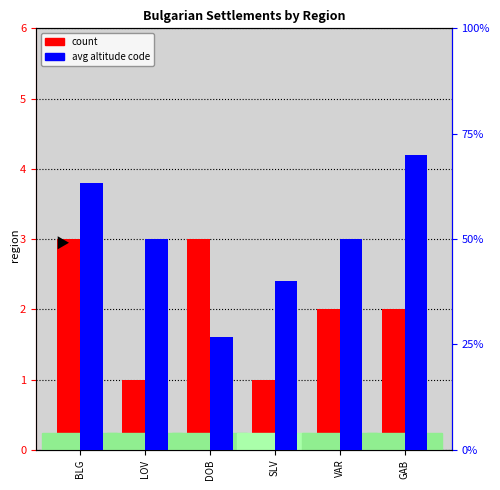

List the series in order of their peak value, highest first.

avg altitude code, count